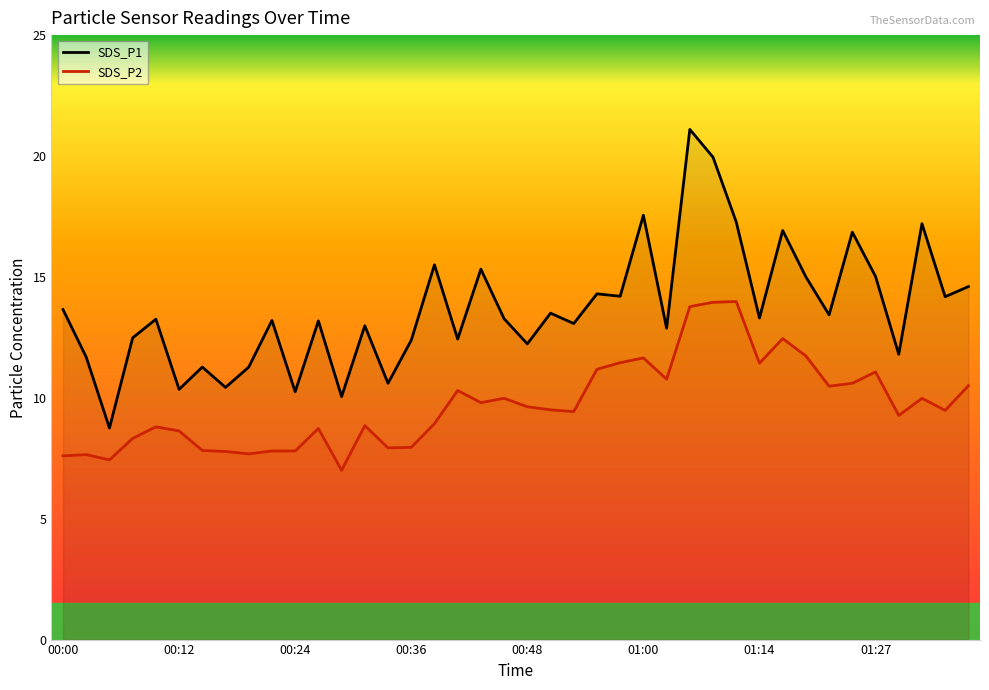

Which category has the highest value across all series?

27